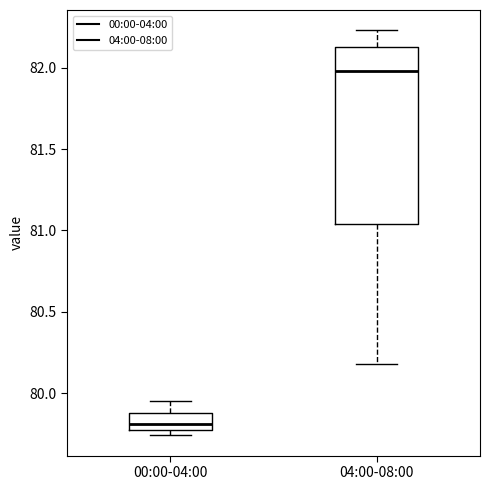

Where is the upper edge of the box for 04:00-08:00 on the y-axis? The values are not printed on the chart, so give them approximately, as read against the axis.

82.15